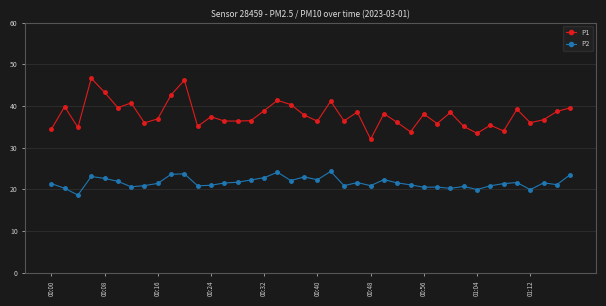

What is the value of the P2 point at the 11th from the left?

23.7